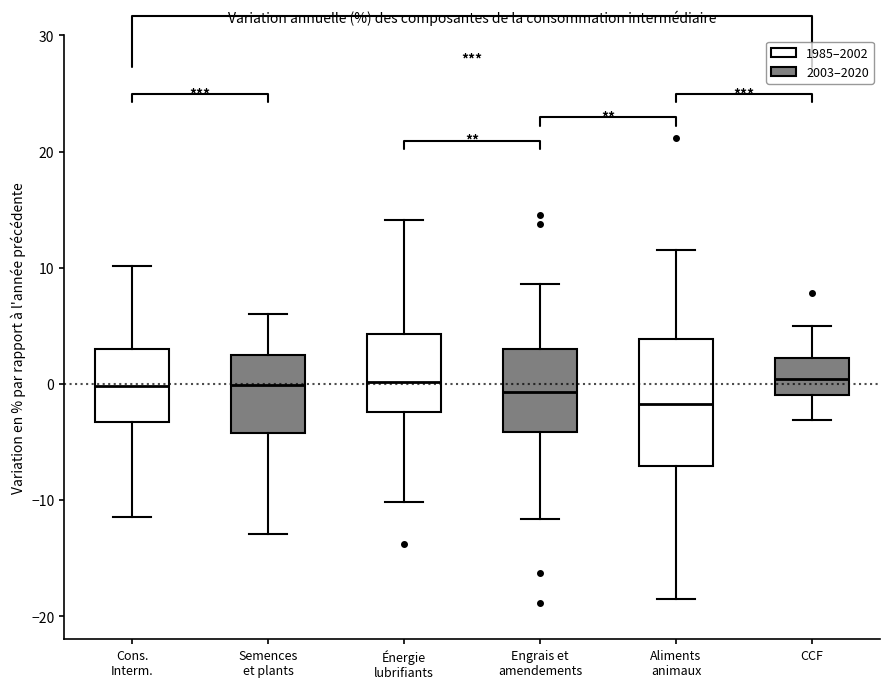

Where does the median line of the box for Cons. Interm. sit on the y-axis? The values are not printed on the chart, so give them approximately, as read against the axis.

0